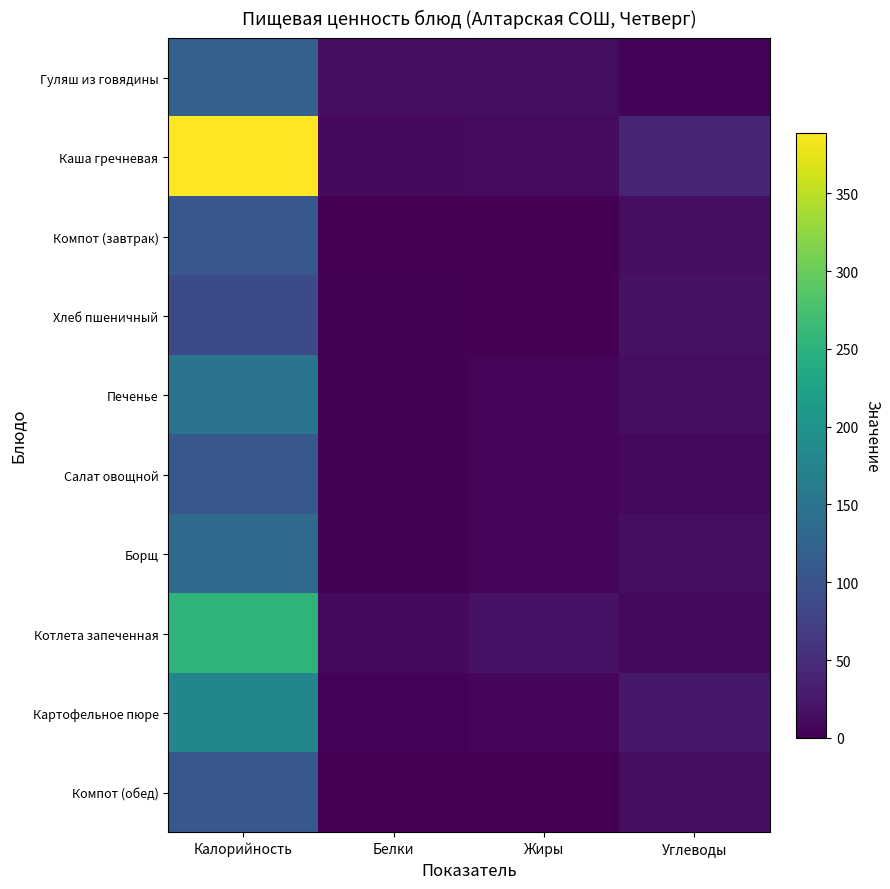

Rank the series by their maximum value, from highest to lowest.

Каша гречневая, Котлета запеченная, Картофельное пюре, Печенье, Борщ, Гуляш из говядины, Салат овощной, Компот (завтрак), Компот (обед), Хлеб пшеничный